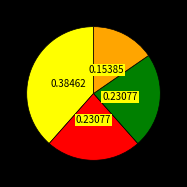

Is there a majority slice in this chart?

No